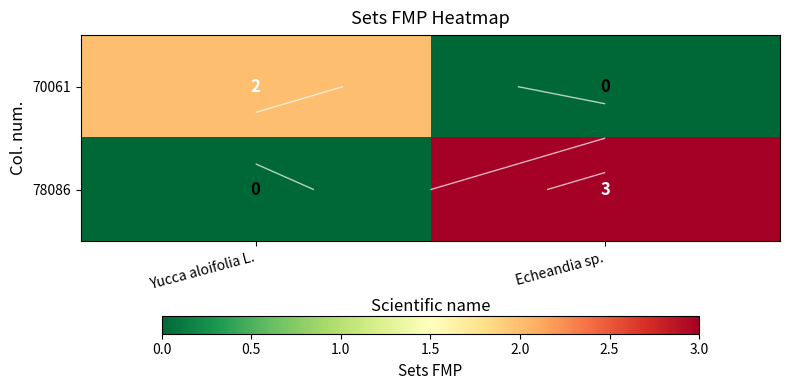

At how many categories does at least one series exceed 0?

2